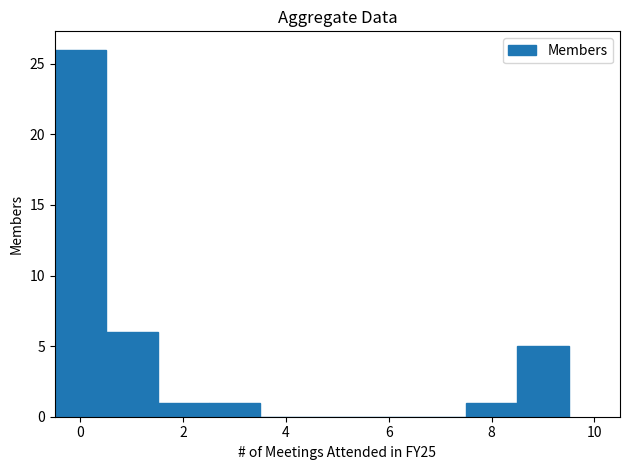

Reading left to right, list every bar in this chart as the range it spans on the x-axis followed by its height. Neither the bar edges nor the heights are printed on the chart, so give them approximately, as read against the axes.

-0.5 to 0.5: 26
0.5 to 1.5: 6
1.5 to 2.5: 1
2.5 to 3.5: 1
3.5 to 4.5: 0
4.5 to 5.5: 0
5.5 to 6.5: 0
6.5 to 7.5: 0
7.5 to 8.5: 1
8.5 to 9.5: 5